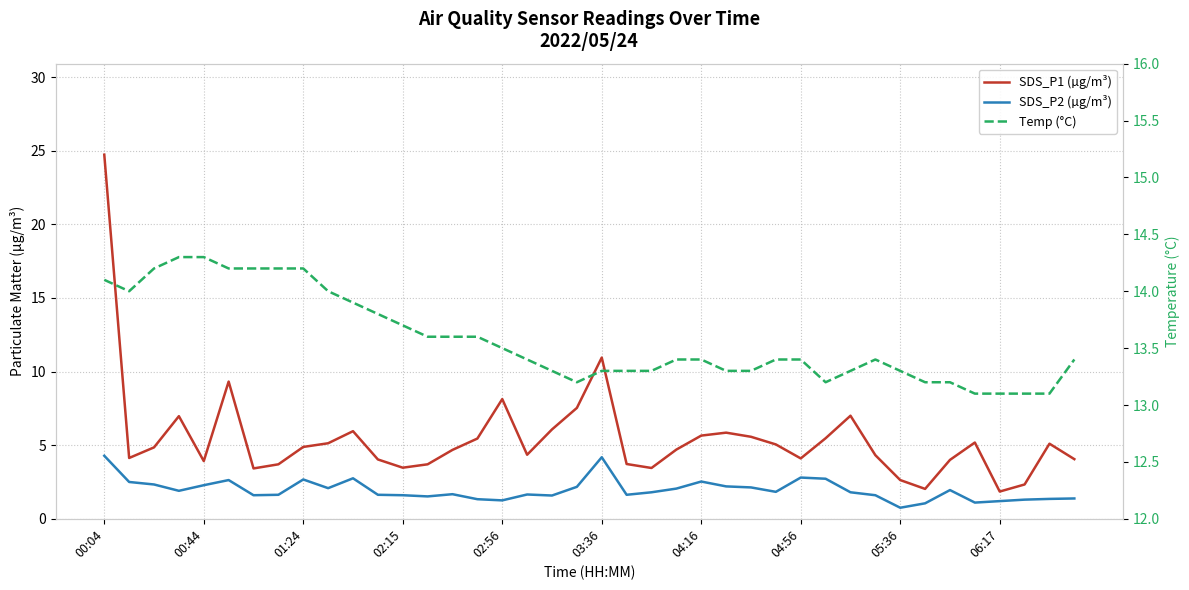

The value of SDS_P2 (µg/m³) at 15 is 2.1. True or false?

False